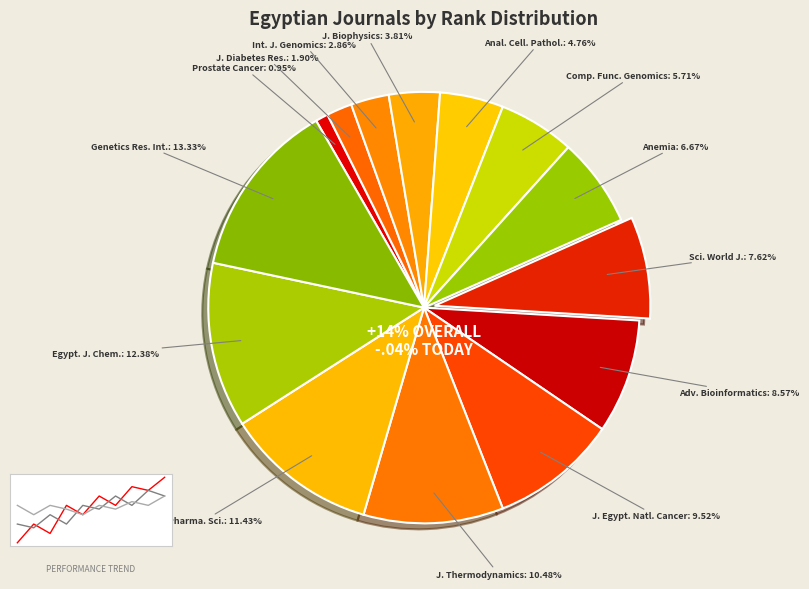

How many slices are in this pie chart?

14